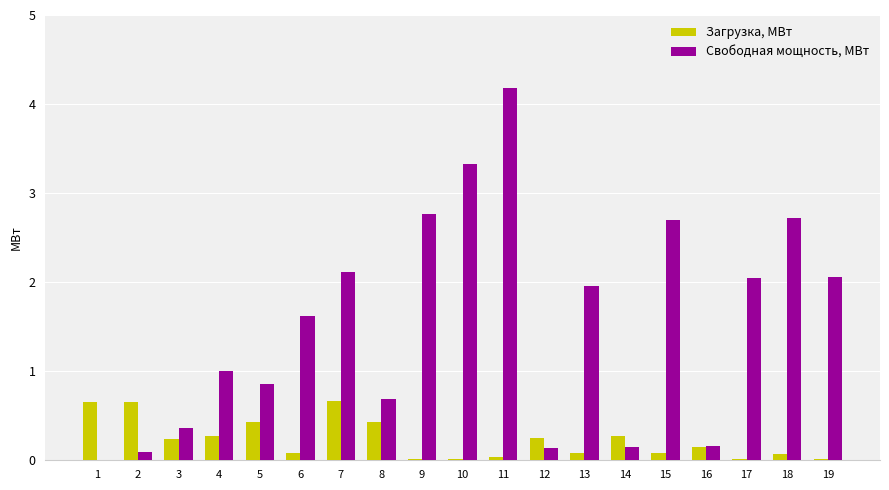

The value of Свободная мощность, МВт at 9 is 2.8. True or false?

True